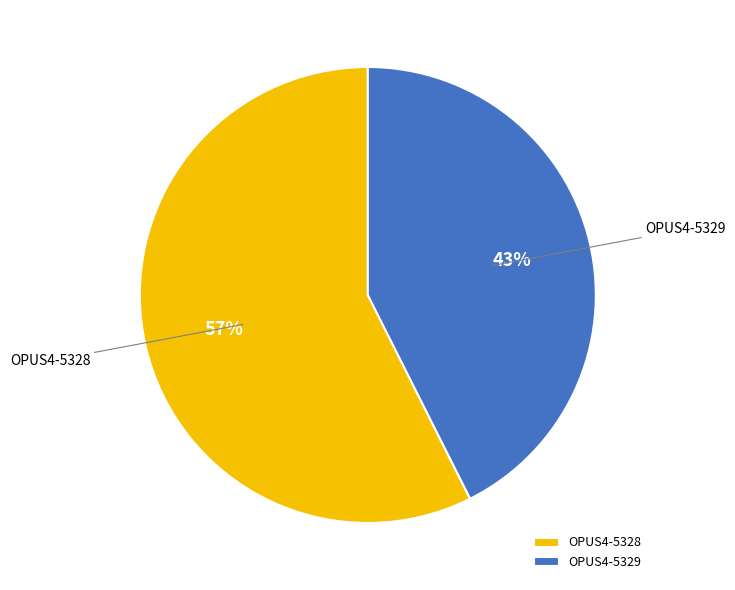

Which slice is the largest?

OPUS4-5328